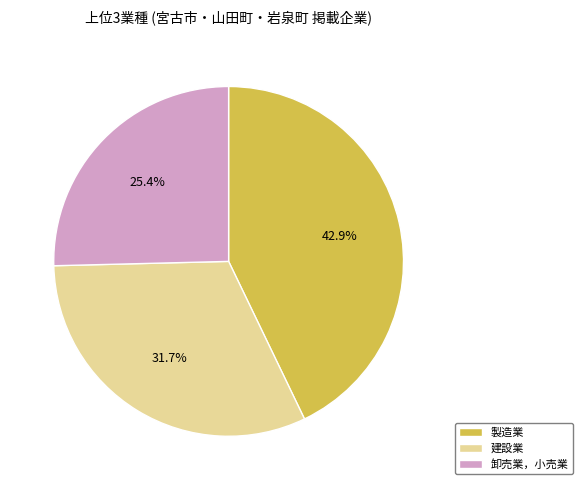

To the nearest percent, what percentage of the pie is 製造業?

43%